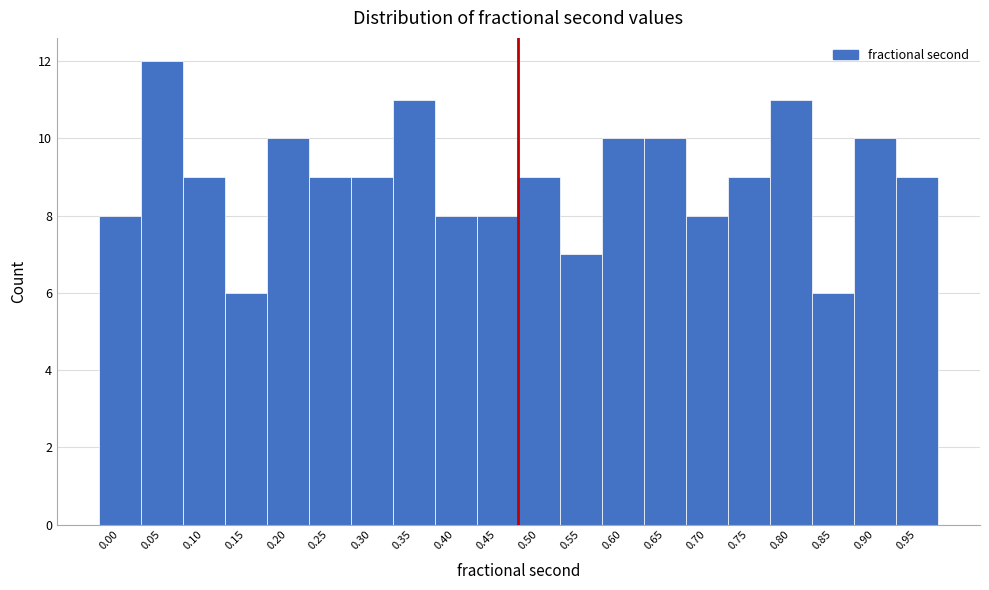

Reading left to right, extract all data points from this chart.

8	12	9	6	10	9	9	11	8	8	9	7	10	10	8	9	11	6	10	9